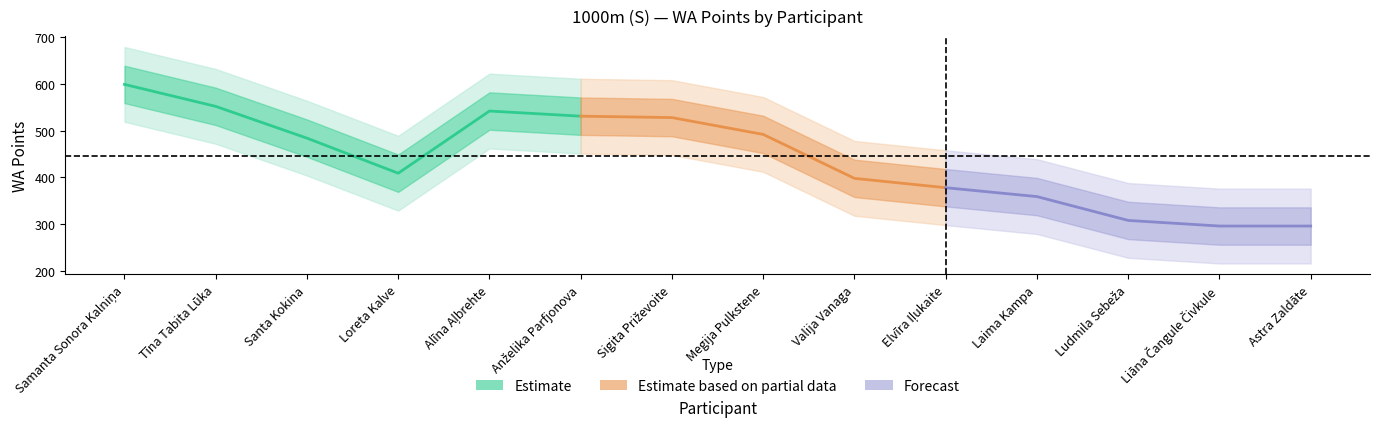

What is the smallest value displayed?

296